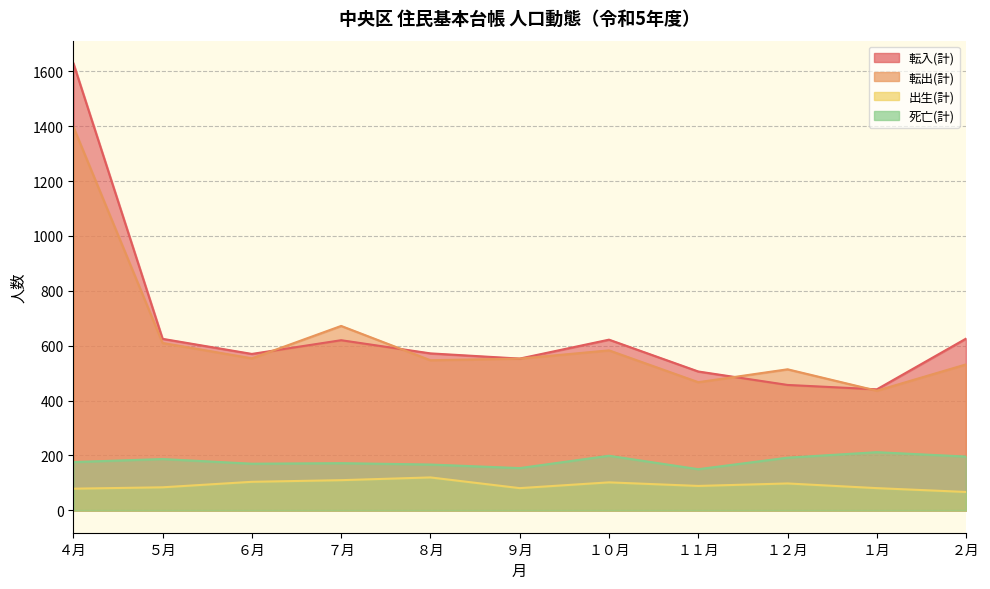

List the labels in order of 出生(計) value, largest first.

８月, ７月, ６月, １０月, １２月, １１月, ５月, ９月, １月, ４月, ２月